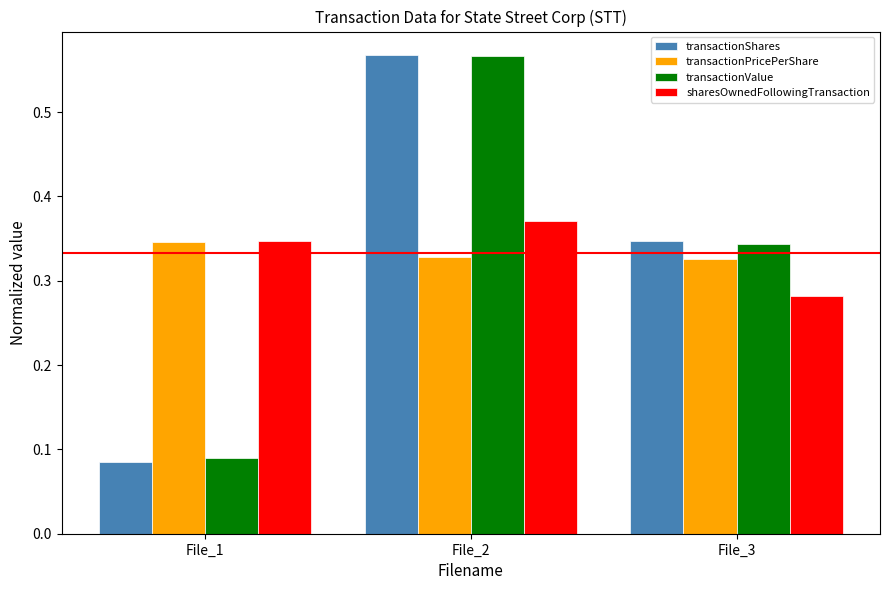

Is the value of sharesOwnedFollowingTransaction at File_3 greater than the value of transactionValue at File_3?

No